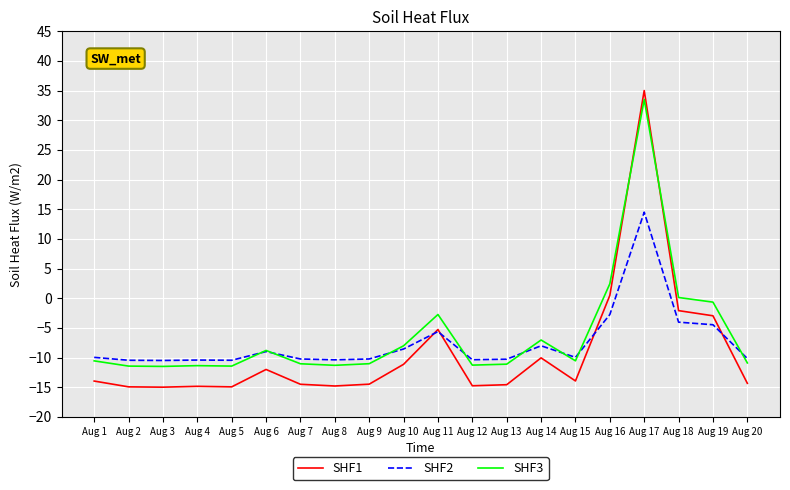

What is the maximum value shown in the chart?

35.0